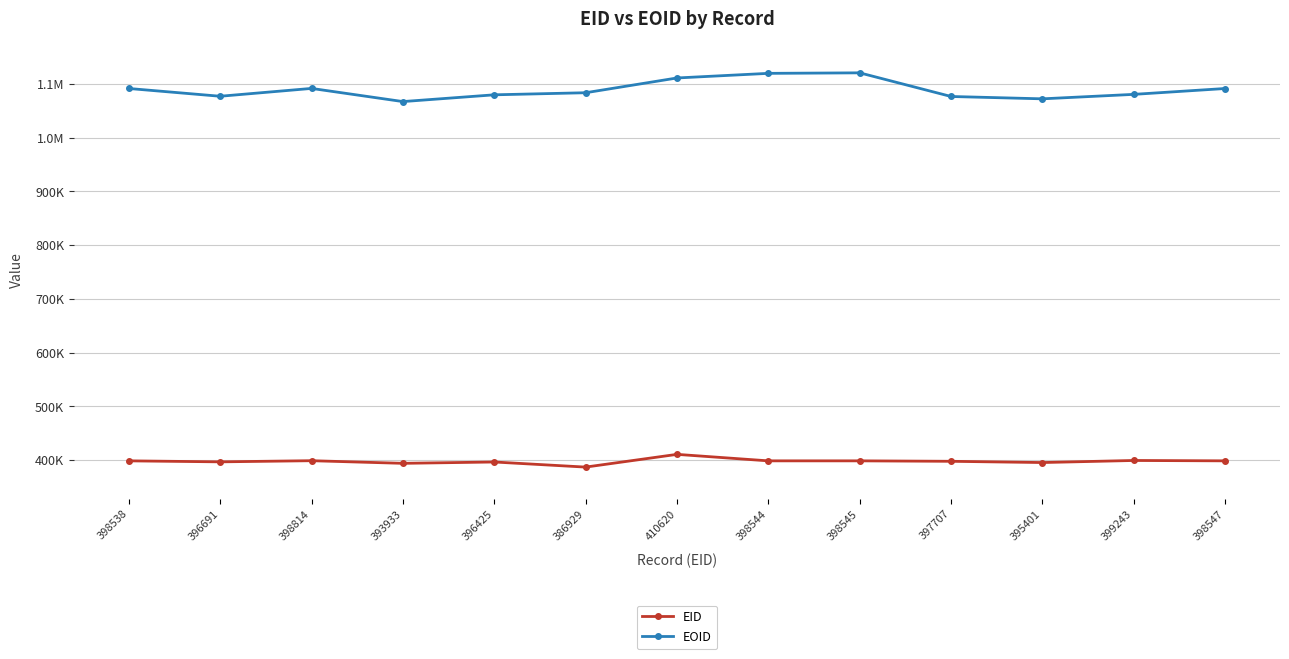

Reading left to right, what are all the values shown in this chart?

EID: 398538	396691	398814	393933	396425	386929	410620	398544	398545	397707	395401	399243	398547
EOID: 1091501	1077043	1091631	1067133	1079725	1083592	1111070	1119665	1120613	1076608	1072255	1080569	1091476